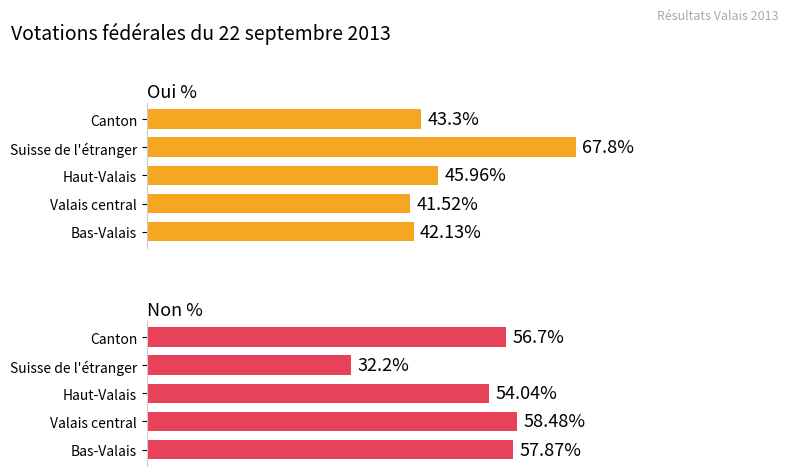

How many values in the Oui % series exceed 43?

3